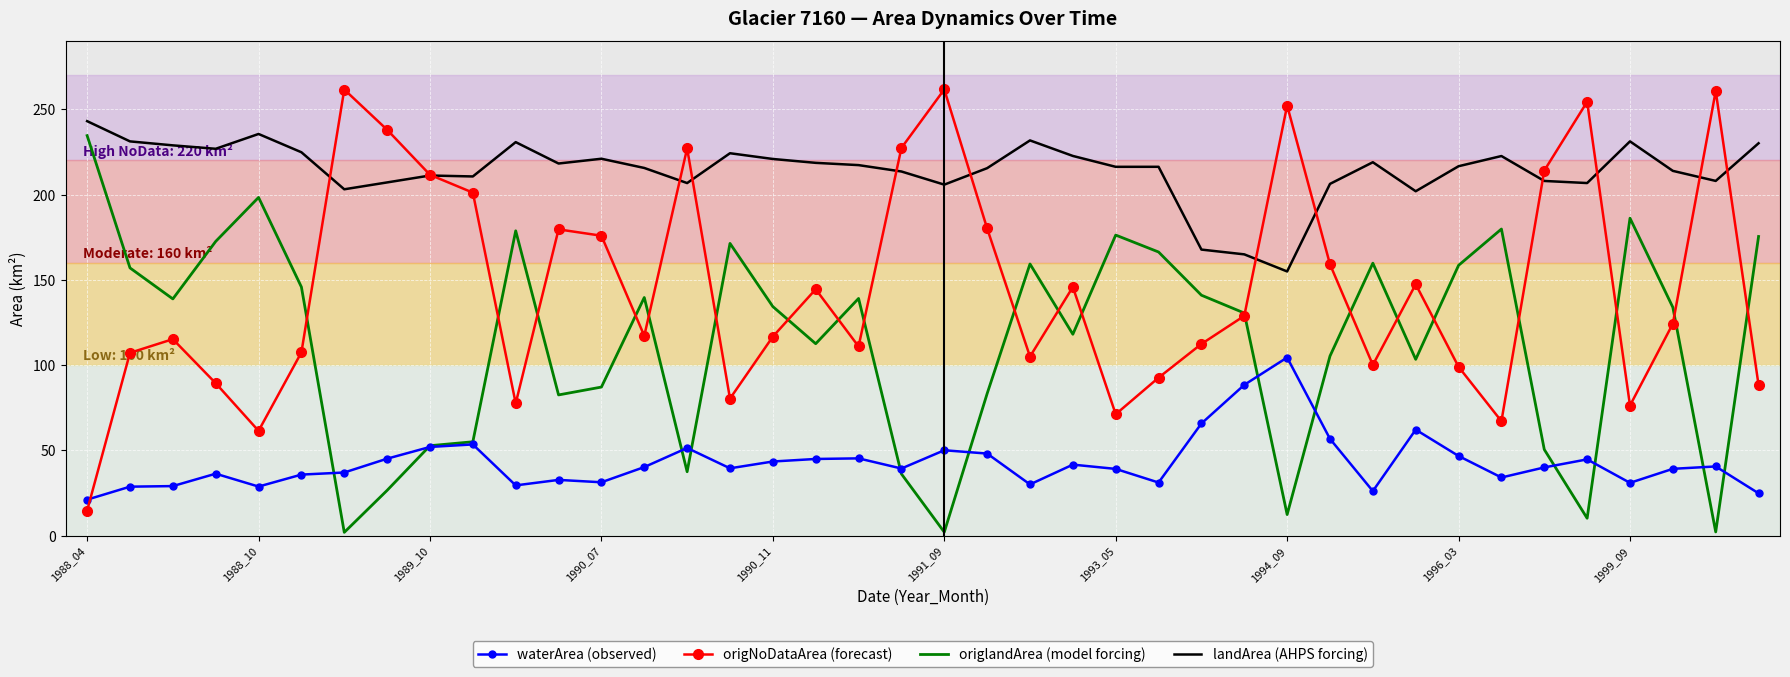

List the series in order of their overall mean, highest first.

landArea (AHPS forcing), origNoDataArea (forecast), origlandArea (model forcing), waterArea (observed)